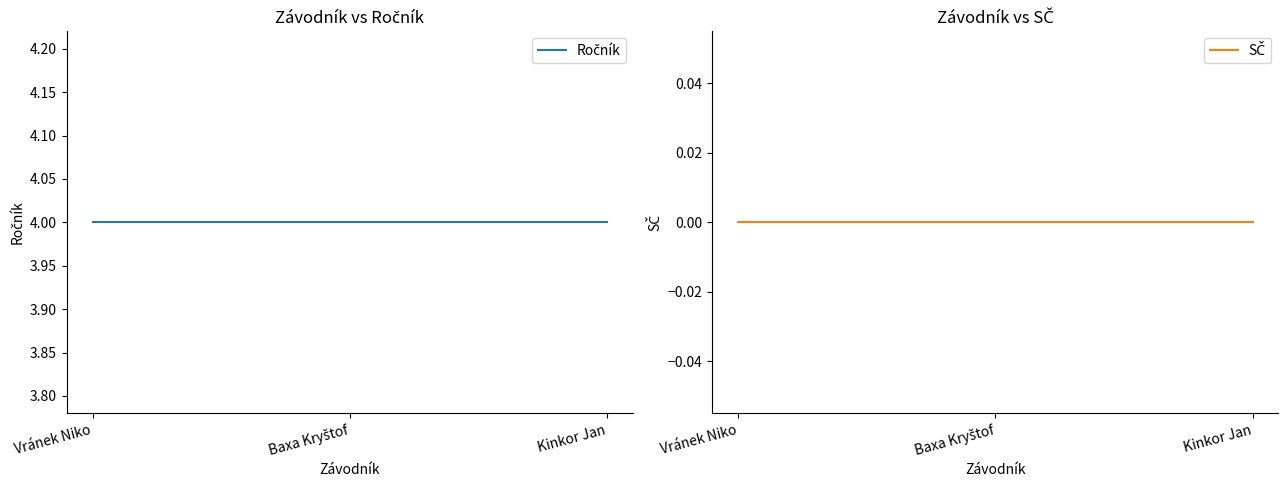

What is the total value across all series at Kinkor Jan?

4